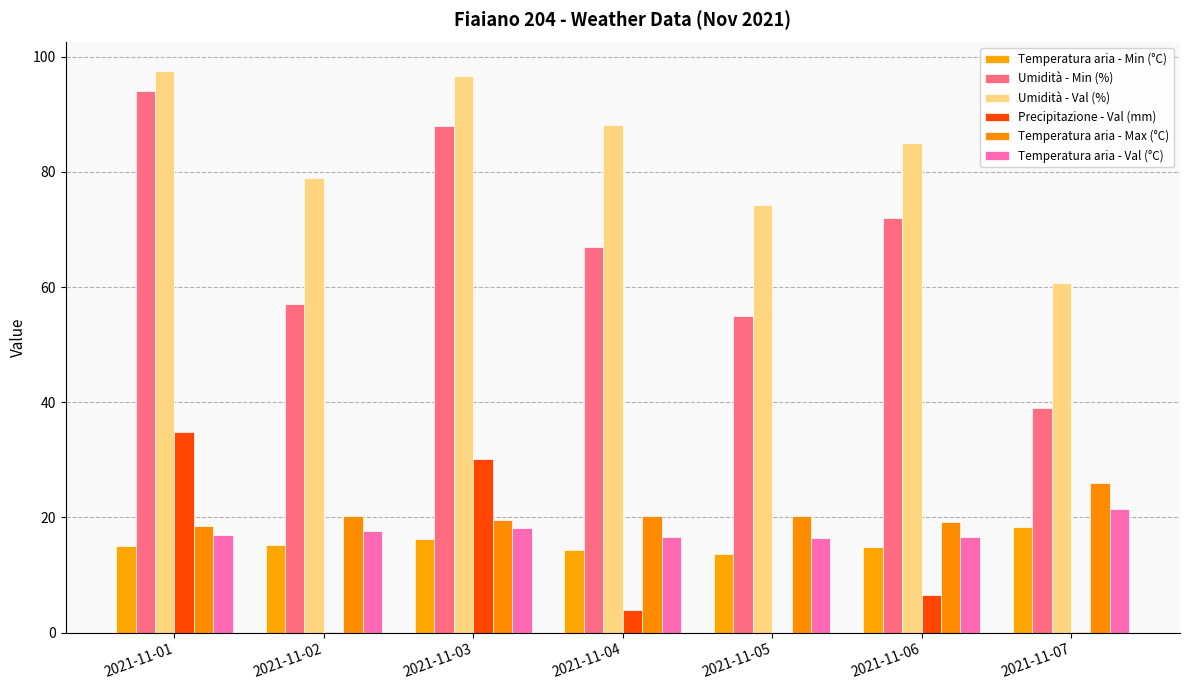

At which label does Temperatura aria - Val (°C) first exceed 17?

2021-11-02